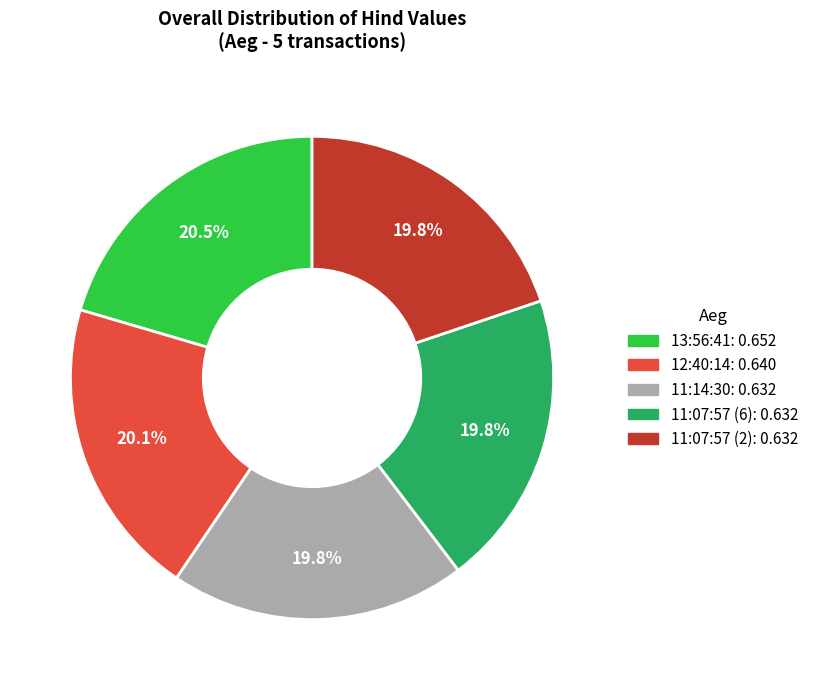

Does any single category account for the majority?

No